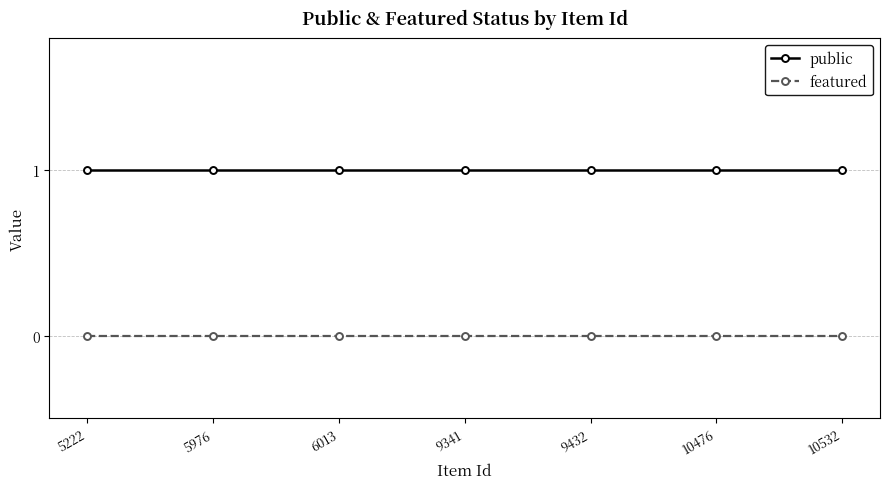

List the series in order of their overall mean, highest first.

public, featured